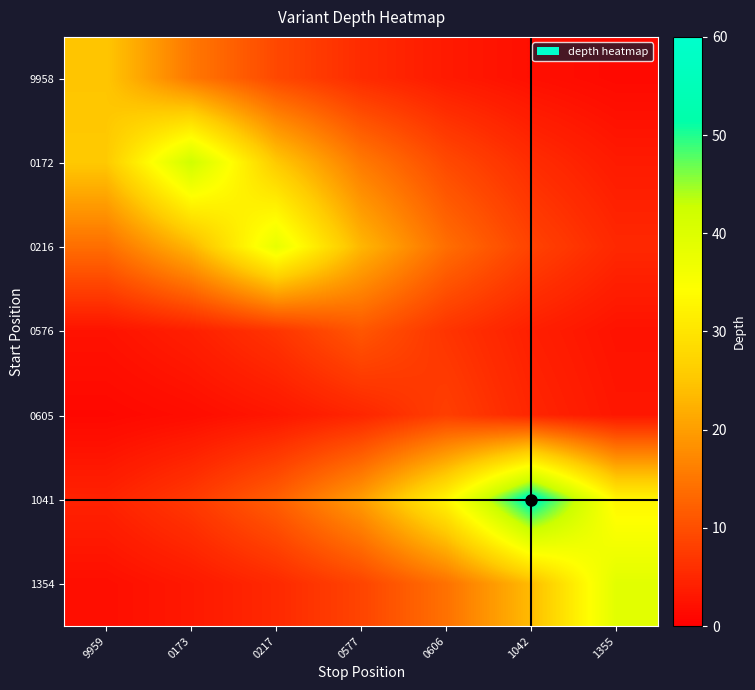

Rank the series at 0173 from lowest to highest value.

0605, 1354, 0576, 1041, 9958, 0216, 0172